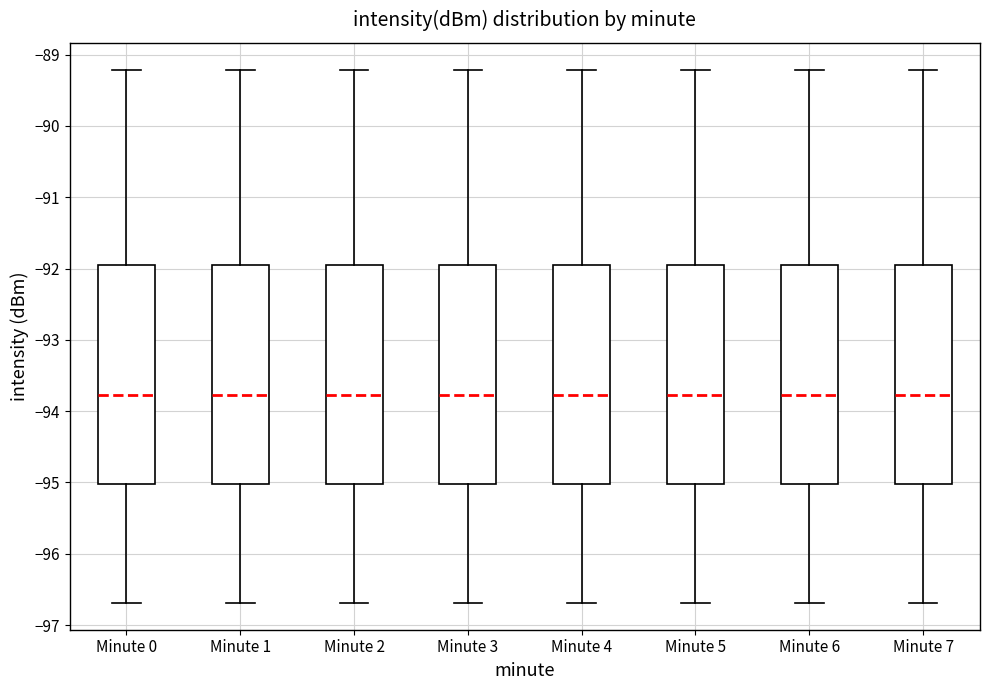

Where is the lower edge of the box for Minute 1 on the y-axis? The values are not printed on the chart, so give them approximately, as read against the axis.

-95.0